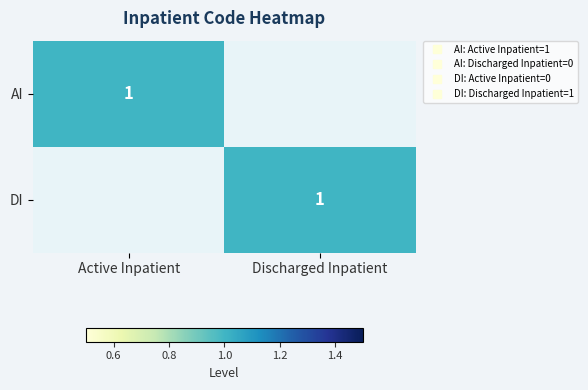

Read the DI value at Discharged Inpatient.

1